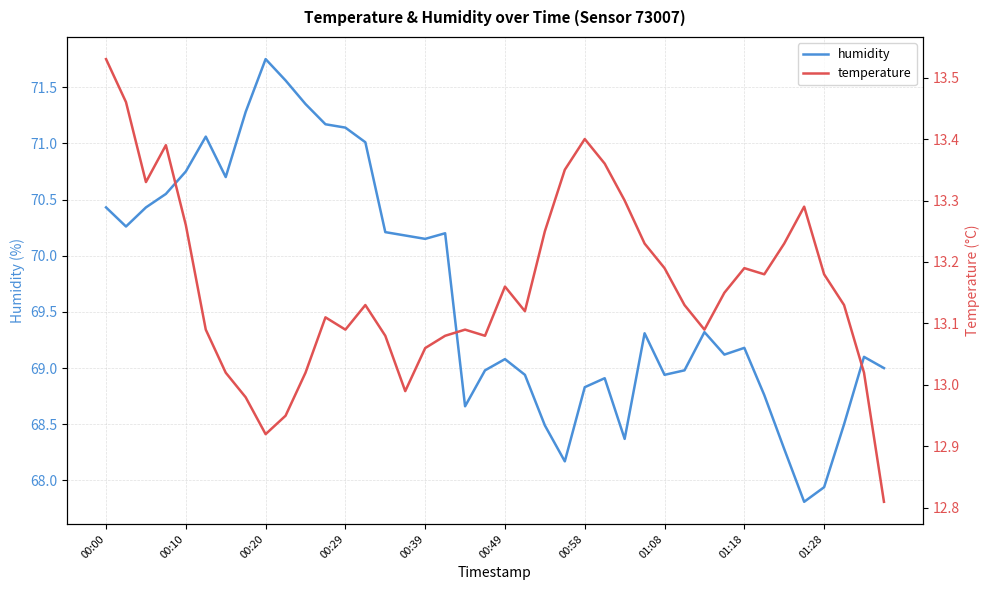

Is this an area chart (filled region under the line)?

No